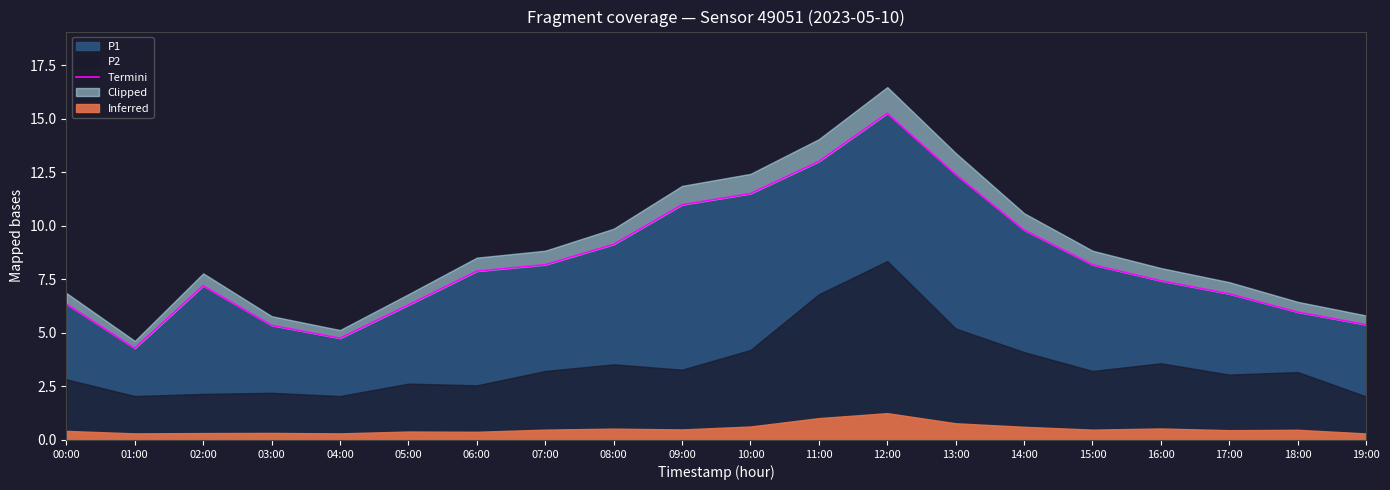

Reading right to left, list all the values displayed in this chart.

19:00=5.4	18:00=6.0	17:00=6.8	16:00=7.4	15:00=8.2	14:00=9.8	13:00=12.4	12:00=15.2	11:00=13.0	10:00=11.5	09:00=11.0	08:00=9.1	07:00=8.2	06:00=7.9	05:00=6.3	04:00=4.8	03:00=5.3	02:00=7.2	01:00=4.3	00:00=6.3